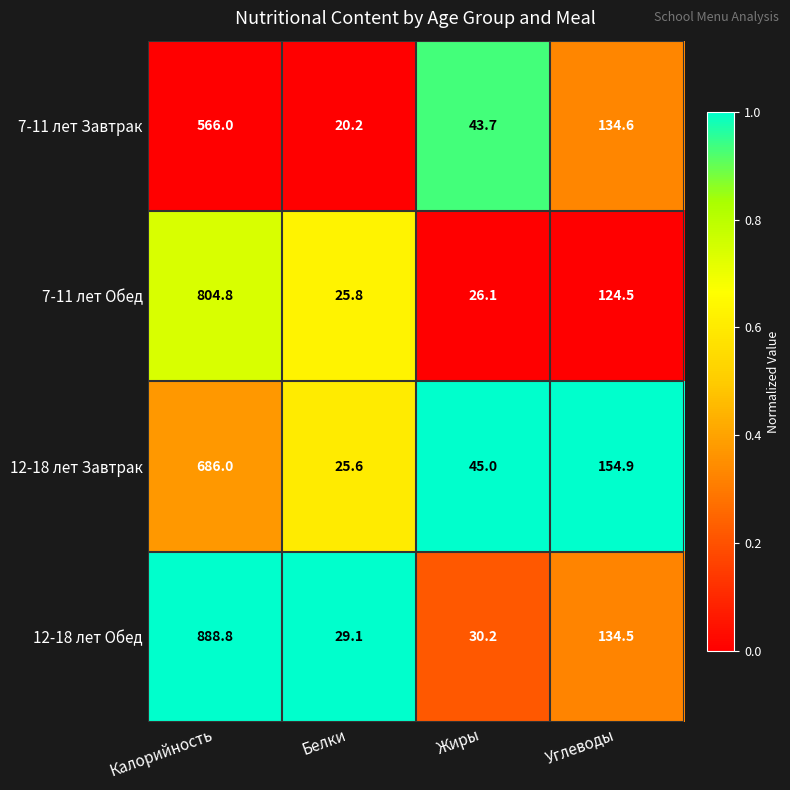

Which series has the largest total across all categories?

12-18 лет Обед